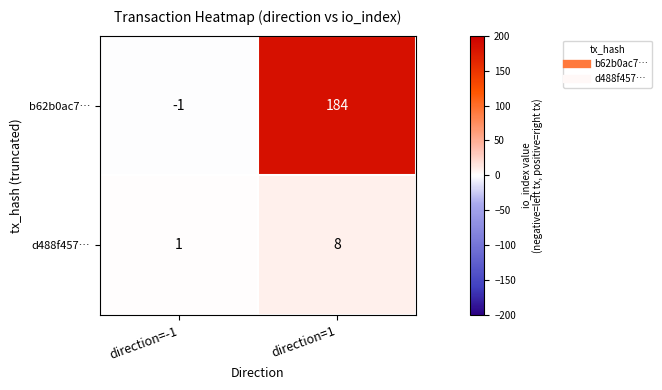

Which series has the widest spread of values?

b62b0ac7…